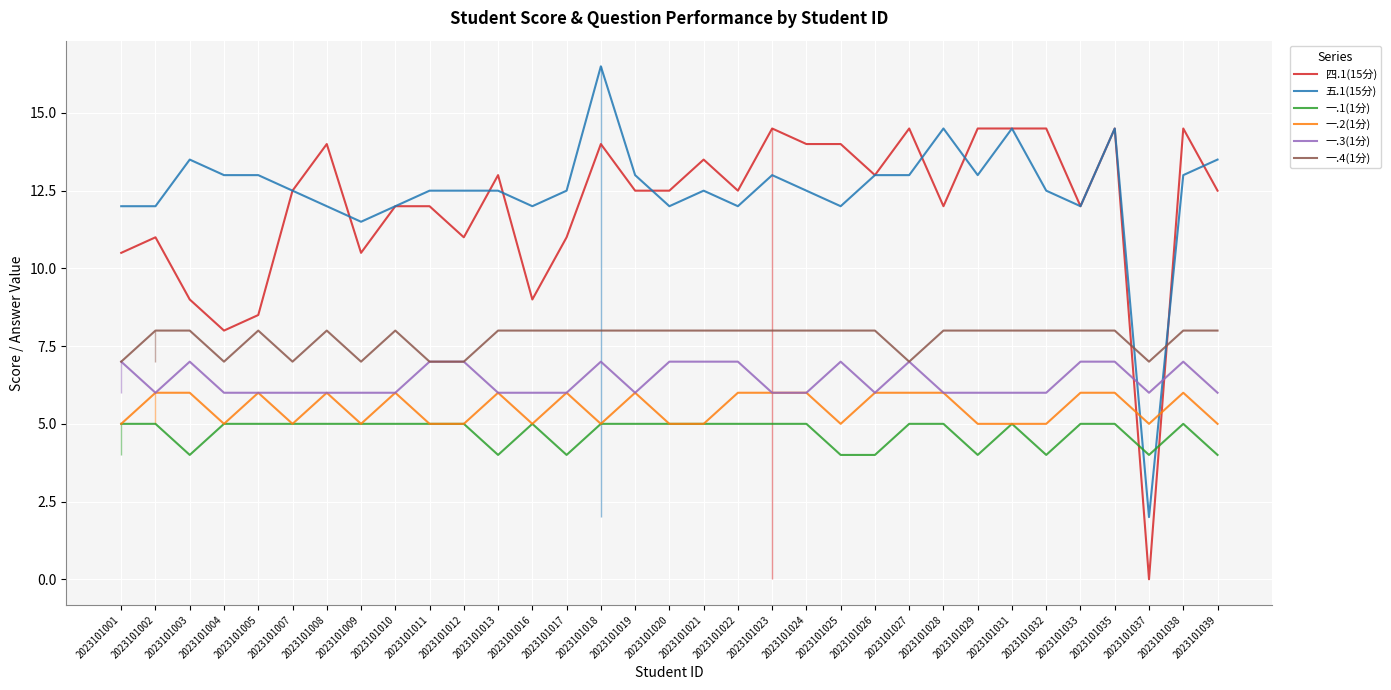

How many interior local valleys does the 四.1(15分) series have?

9